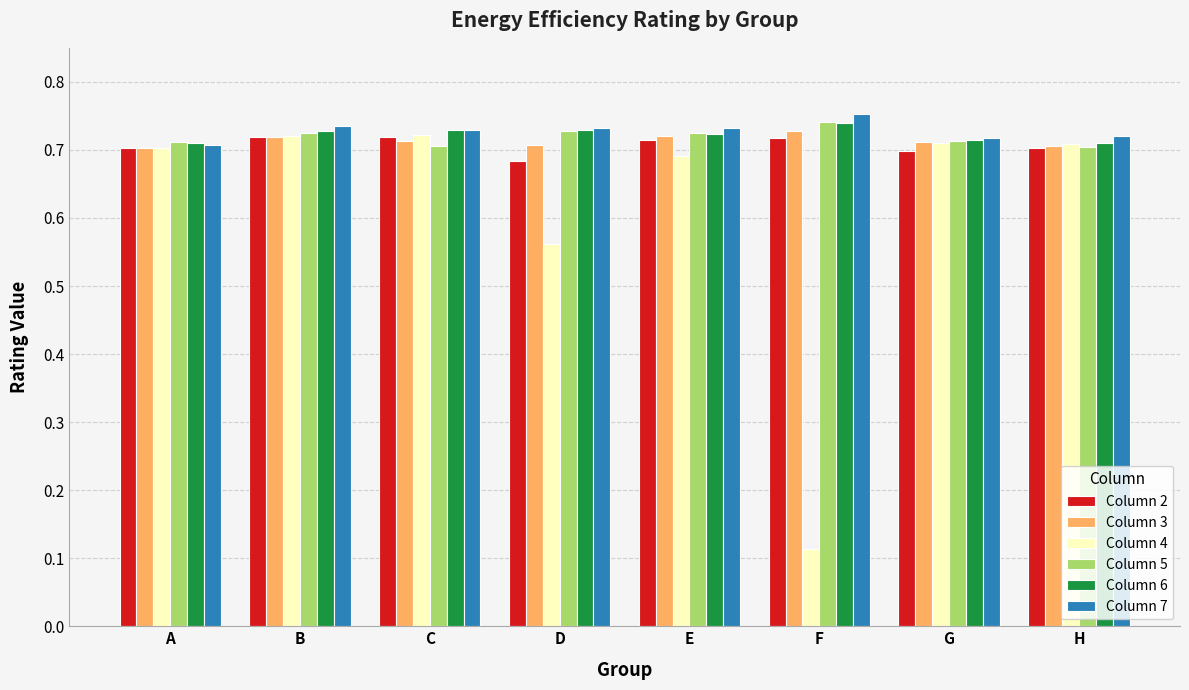

At which label is Column 4 closest to 0?

F